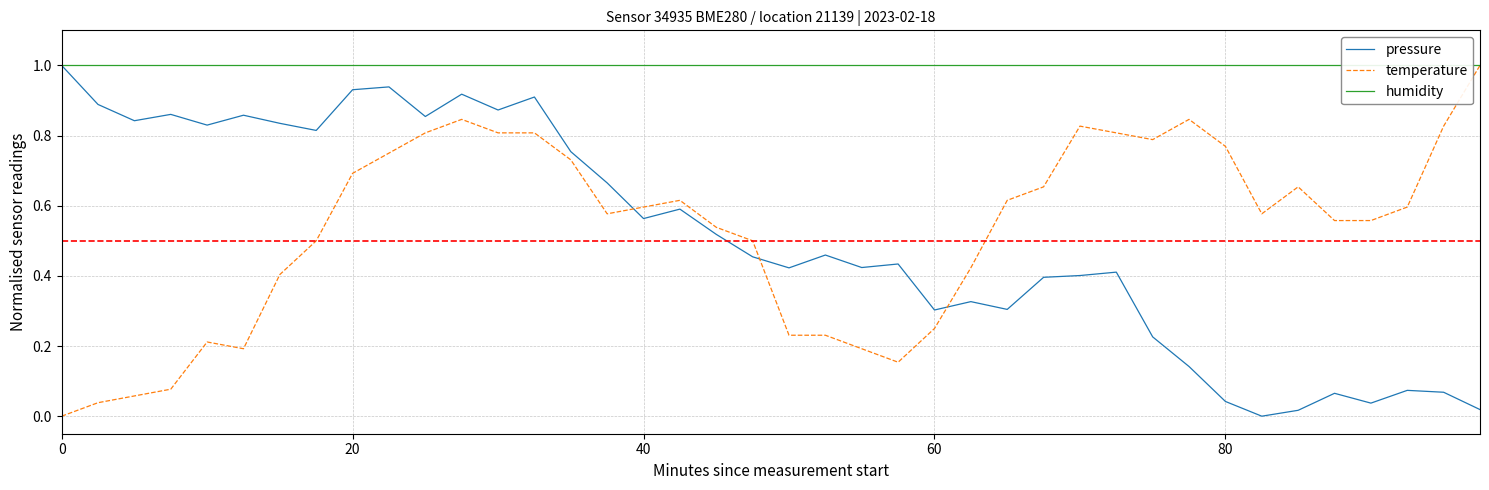

What is the highest value of the pressure series?

1.0